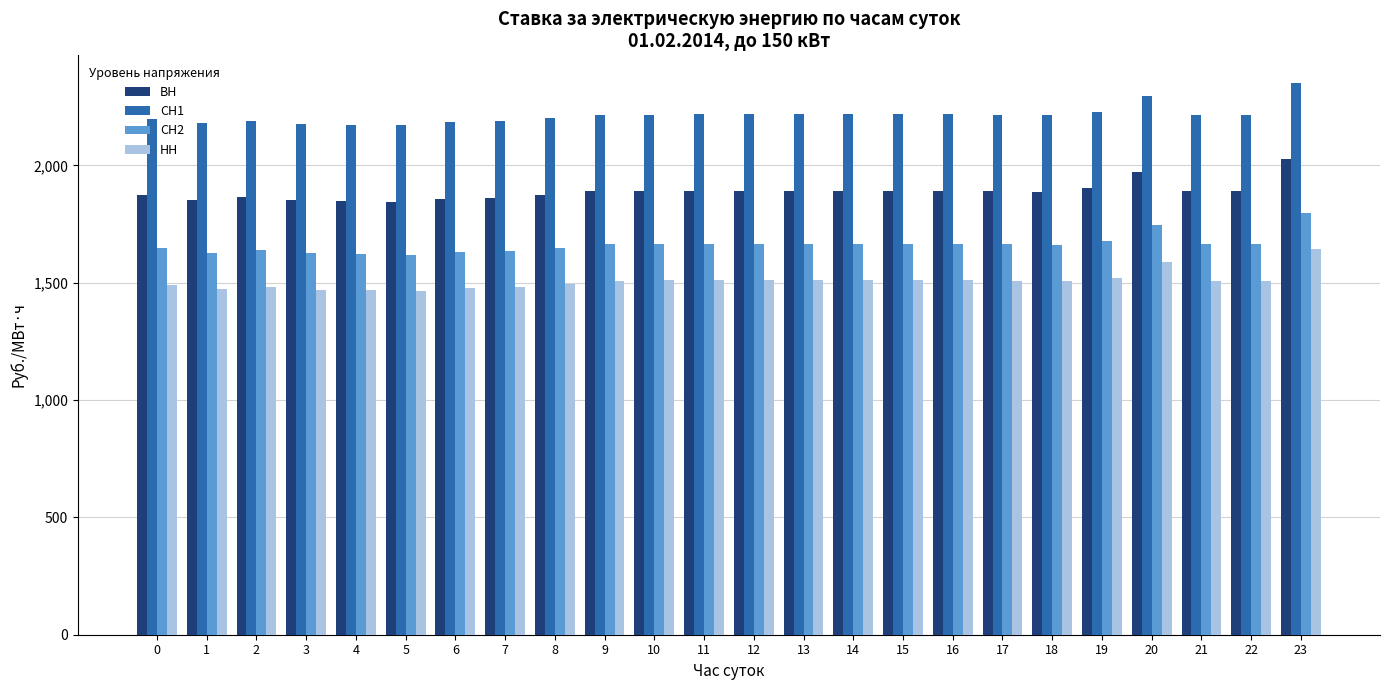

How many data points in СН1 are less than 2216?

12